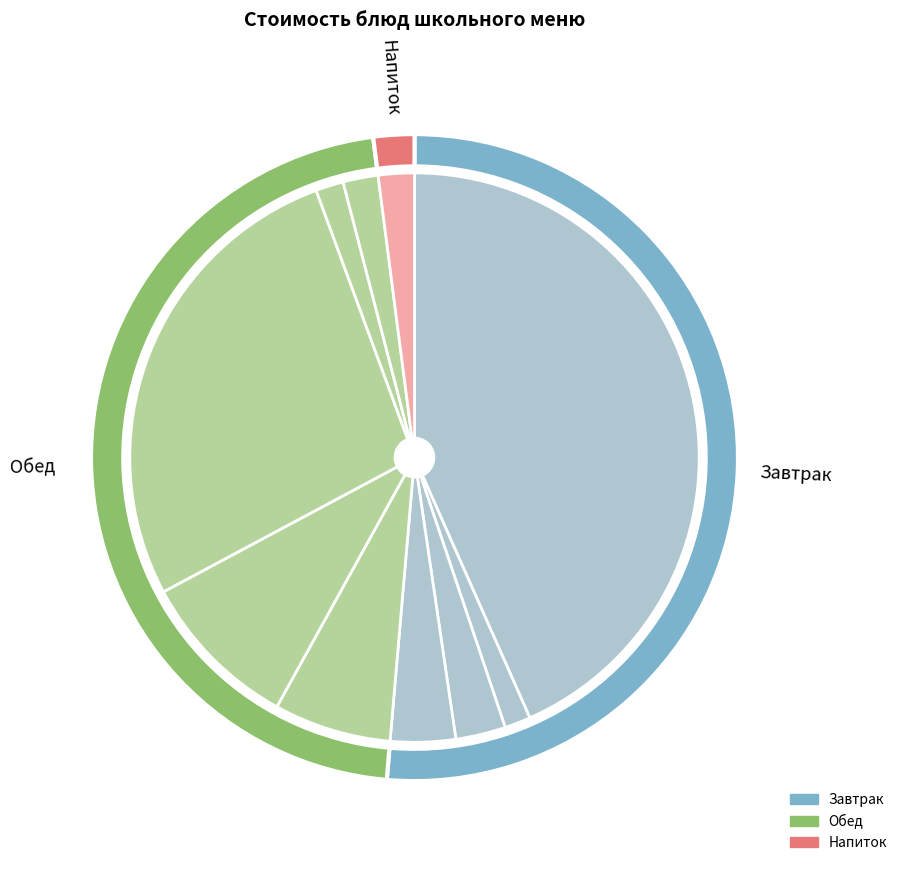

To the nearest percent, what portion does Жаркое по-домашнему represent?

27%